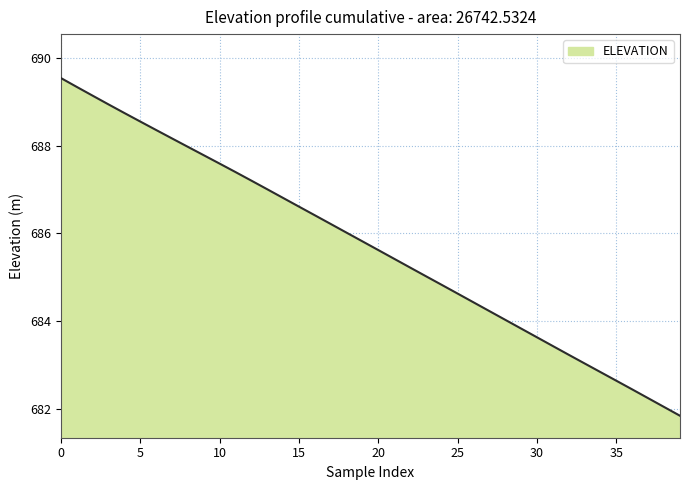

What is the smallest value displayed?

681.8